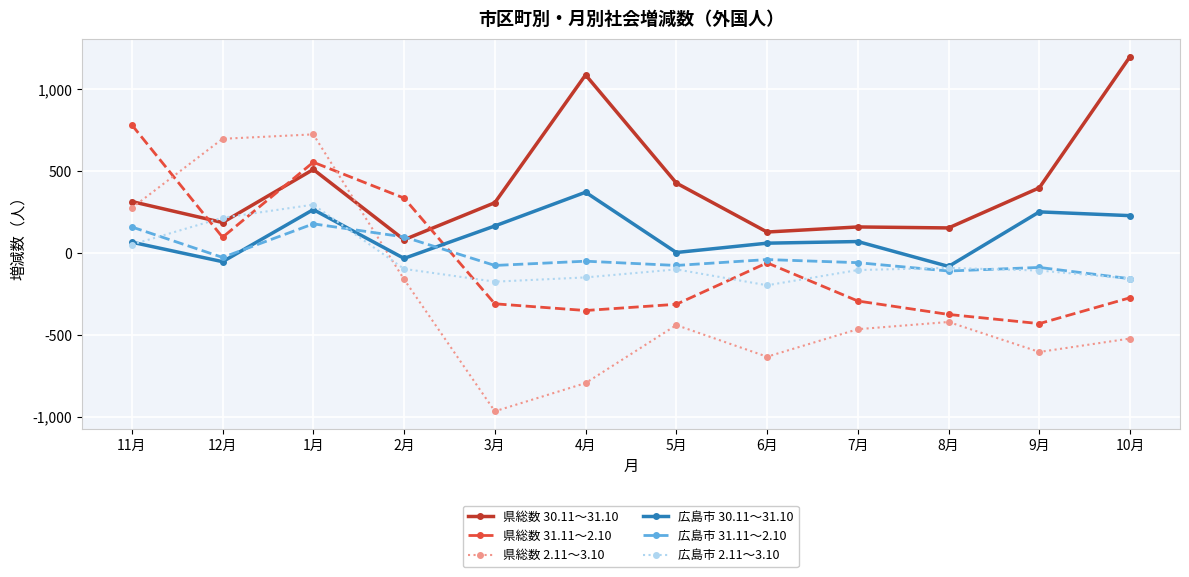

How many interior local peaks does the 広島市 30.11～31.10 series have?

4